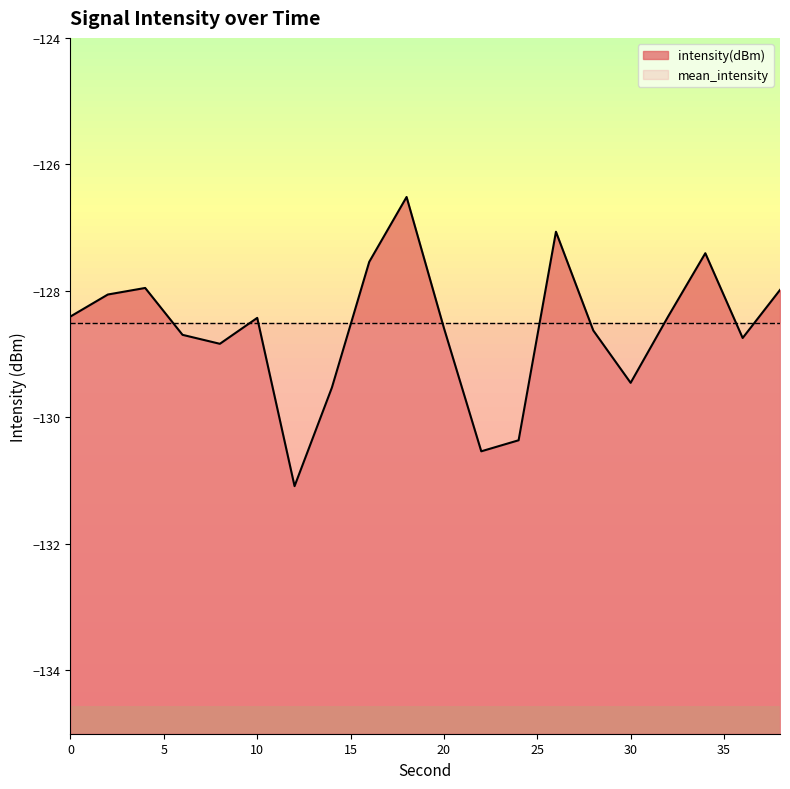

Where is the first local minimum?

8